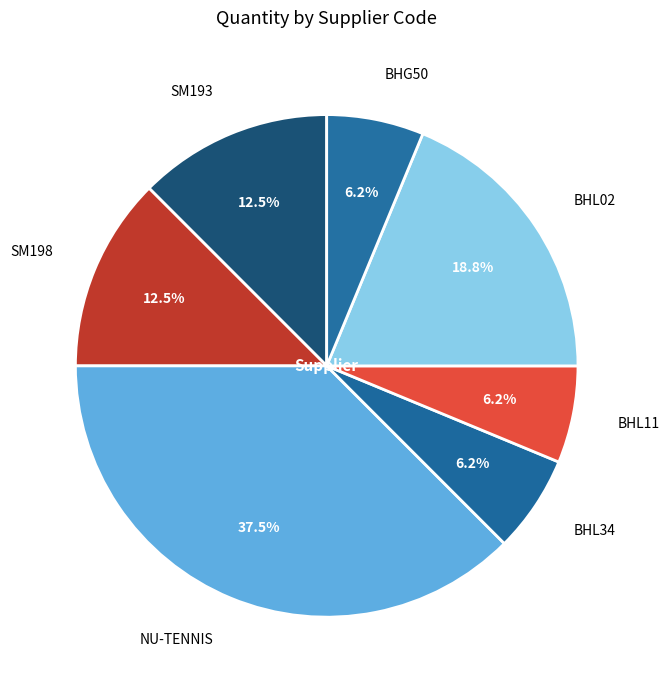

How many slices are in this pie chart?

7